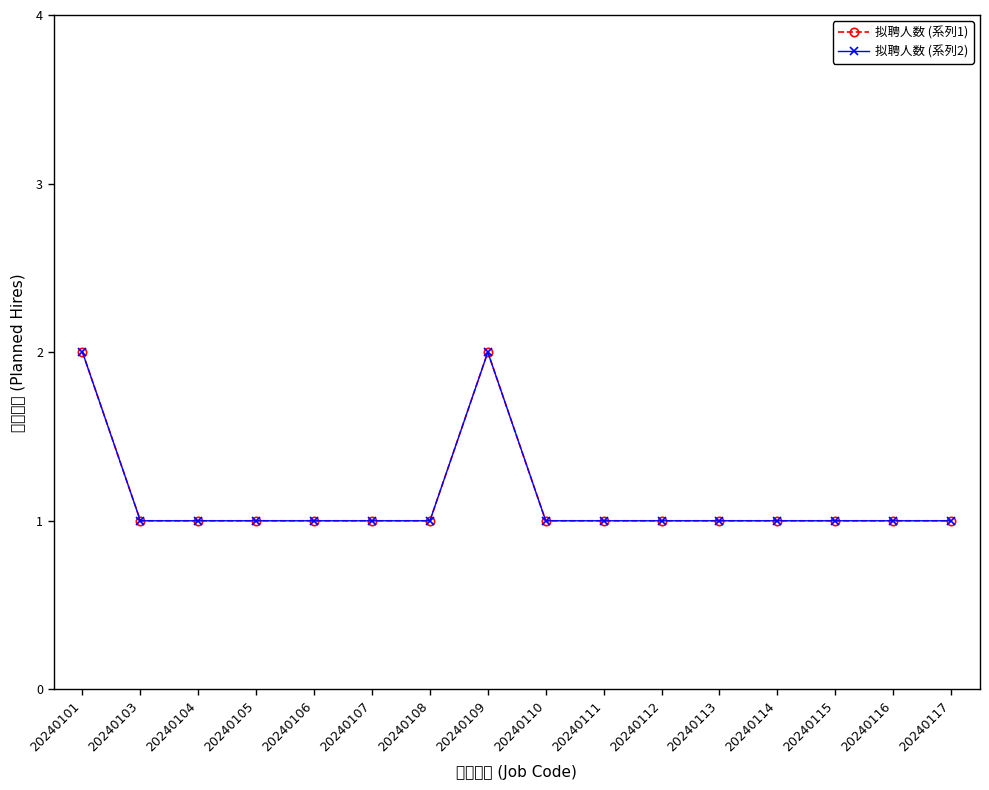

What are all the series names shown in the legend?

拟聘人数 (系列1), 拟聘人数 (系列2)